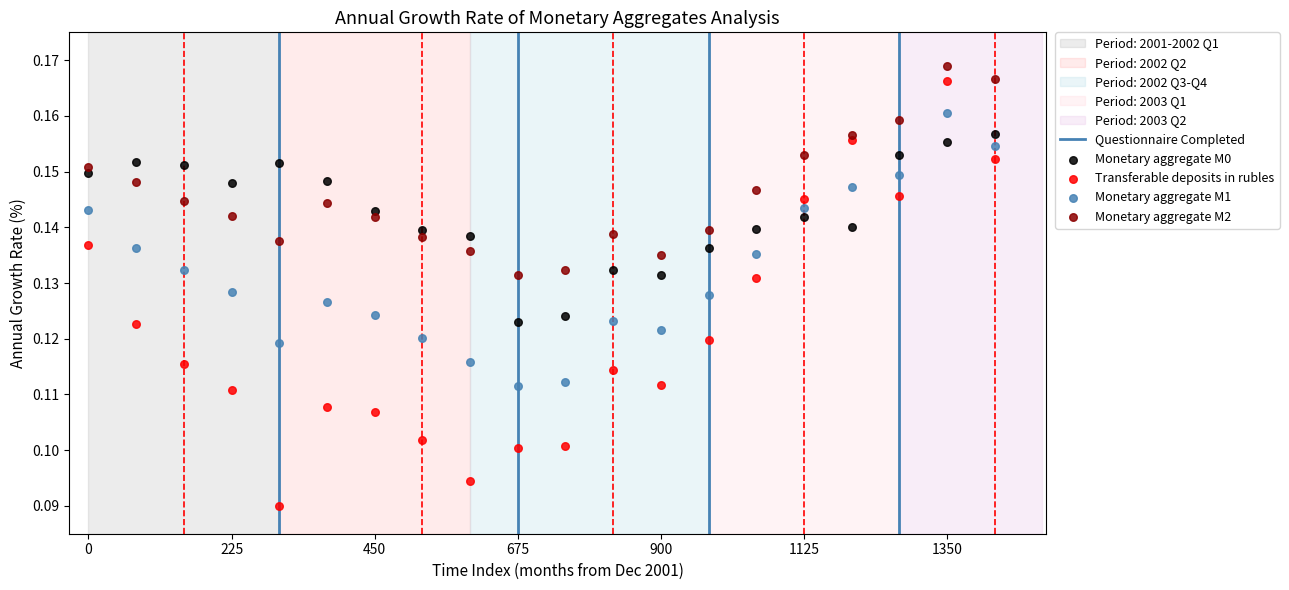

Which series has the widest spread of Y values?

Transferable deposits in rubles